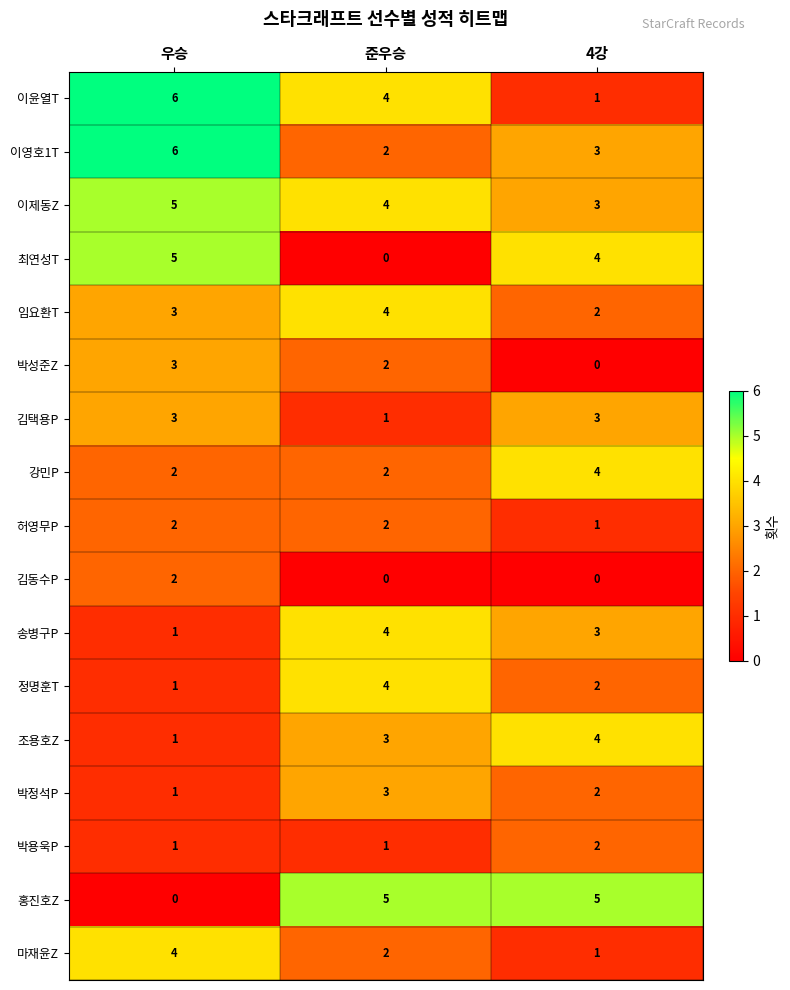

What is the average value of the 송병구P series?

3